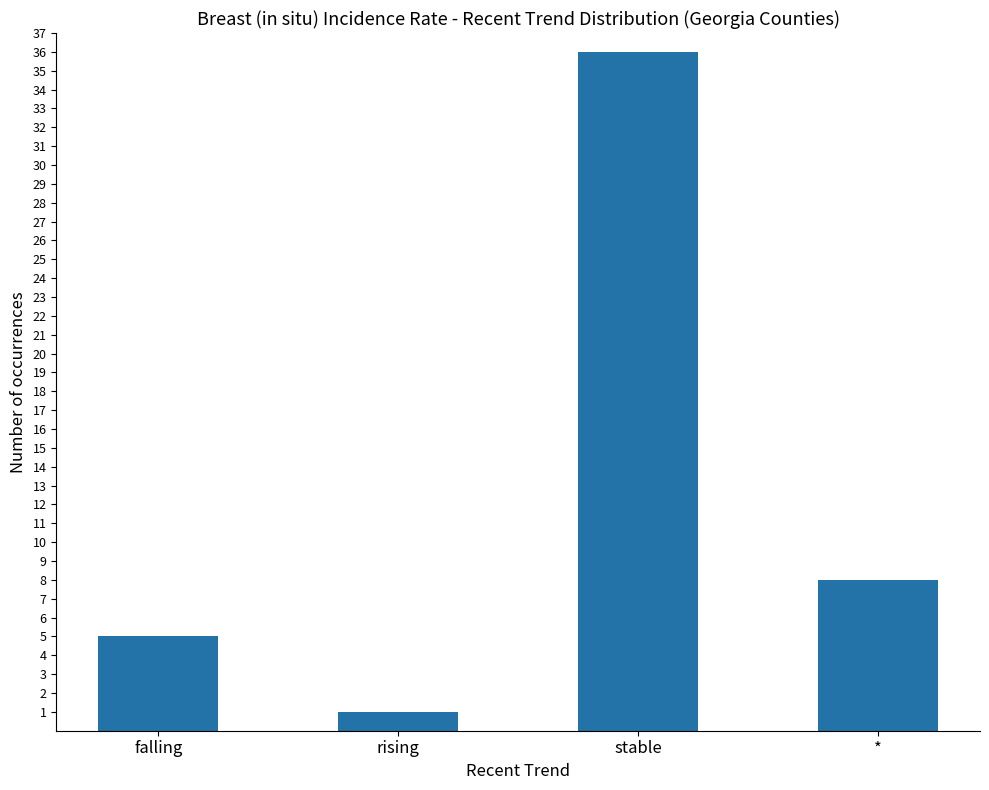

Reading left to right, extract all data points from this chart.

5	1	36	8